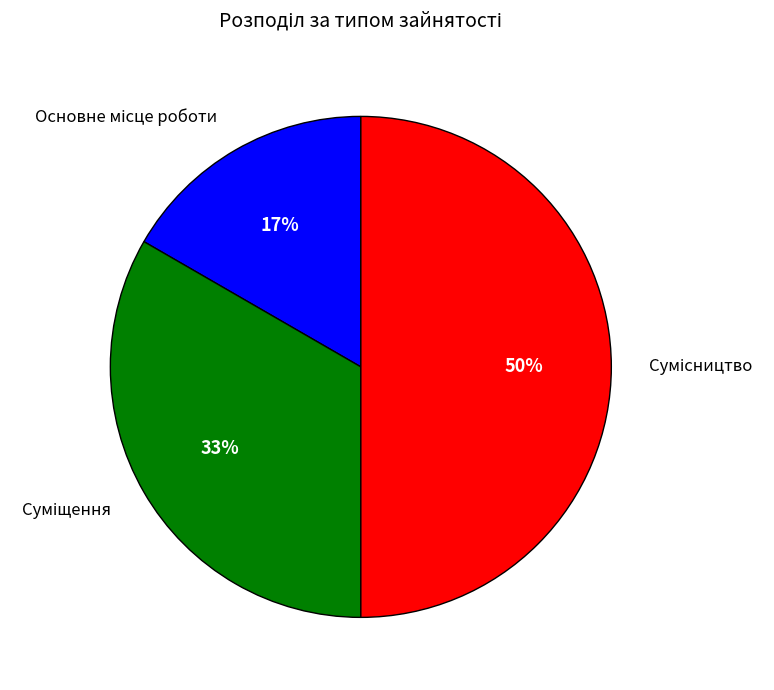

To the nearest percent, what is the average slice percentage?

33%